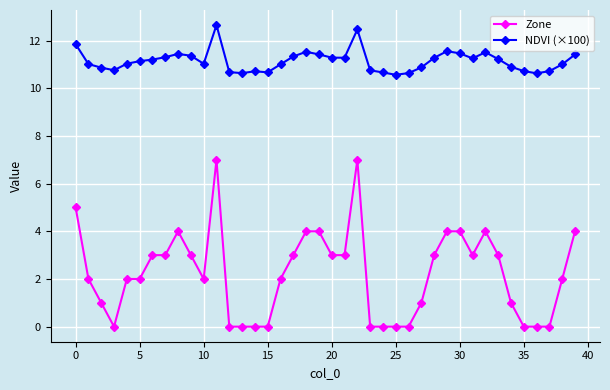

Which series has the largest total across all categories?

NDVI (×100)